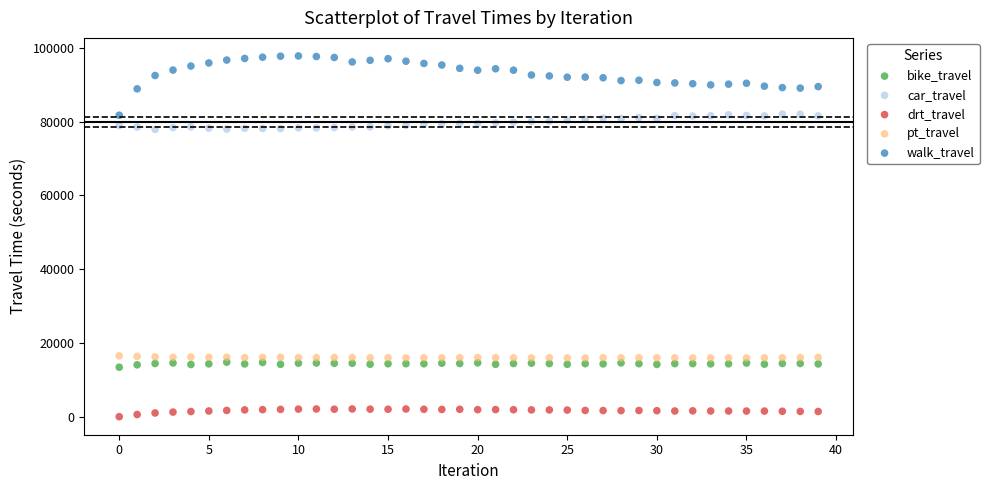

What are all the series names shown in the legend?

bike_travel, car_travel, drt_travel, pt_travel, walk_travel